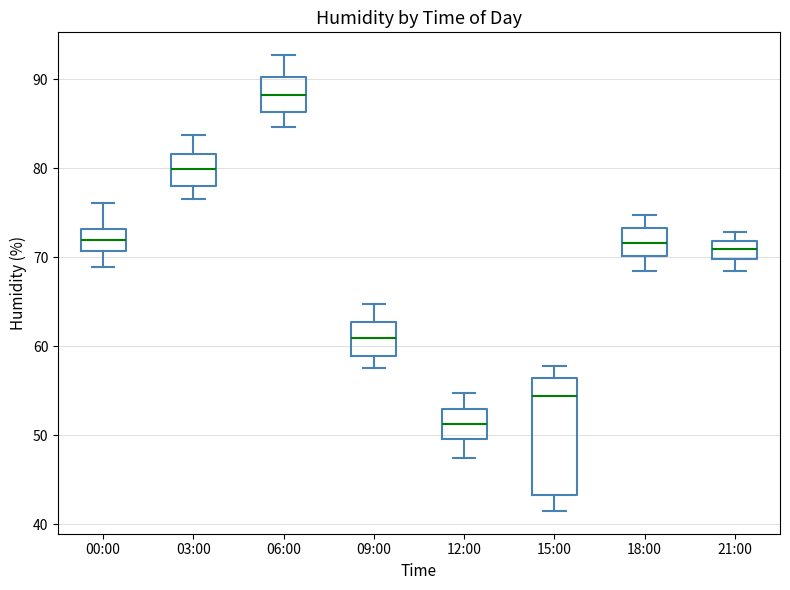

Which box has the highest median line?

06:00